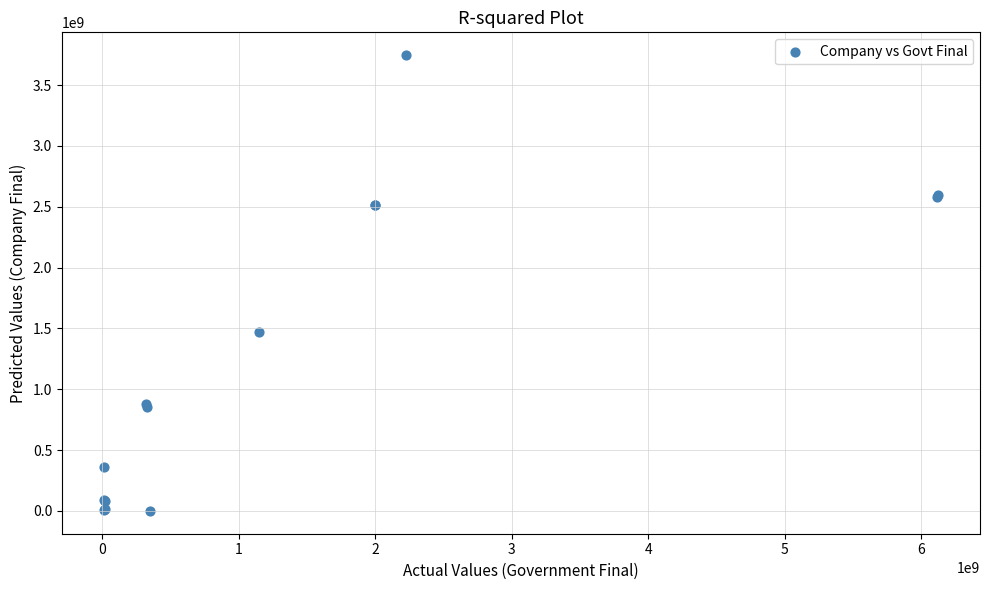

What Y value in the scatter plot is closest to 1873374809?

1467914968